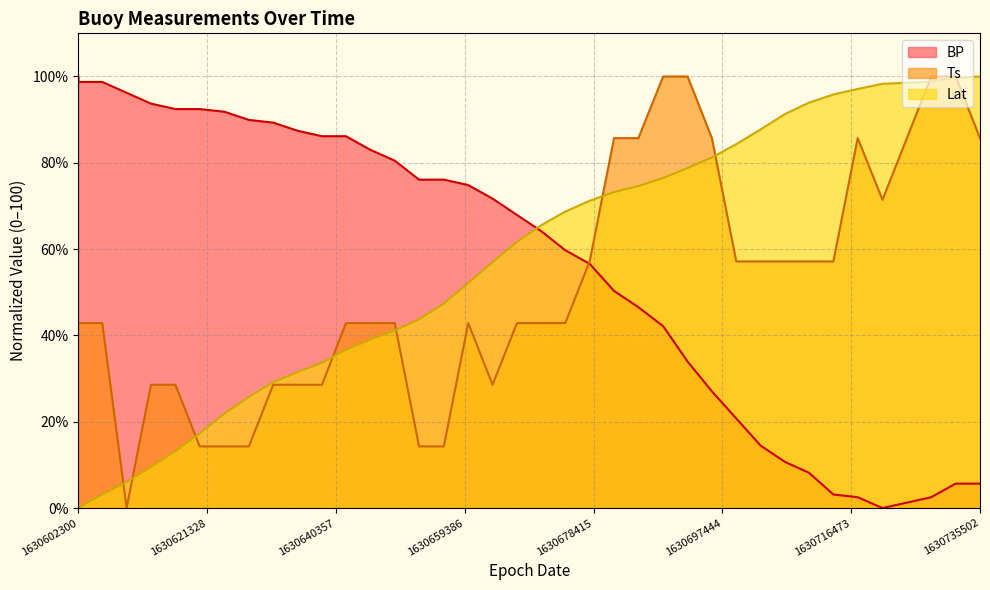

Rank the series at 1630613039 from lowest to highest value.

Lat, Ts, BP